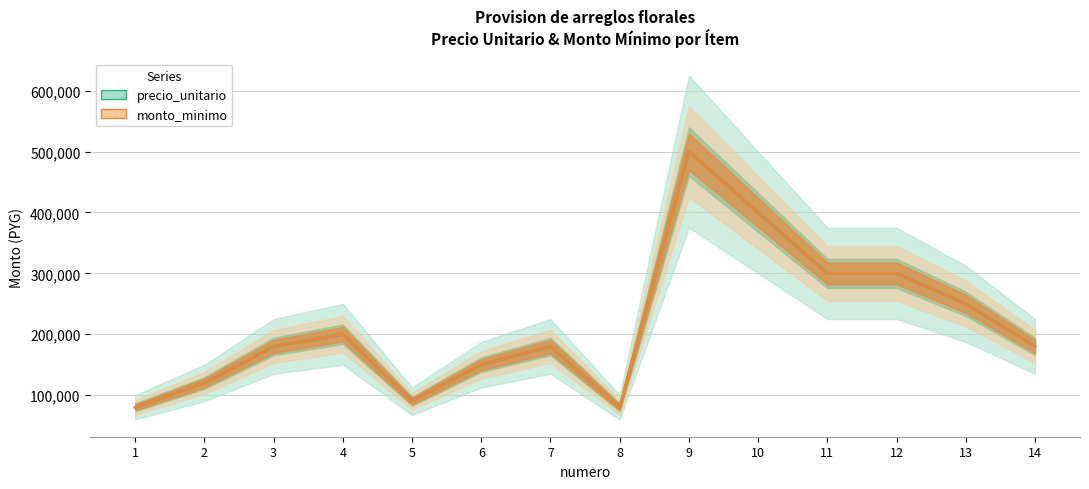

Rank the series at 10 from highest to lowest value.

precio_unitario, monto_minimo